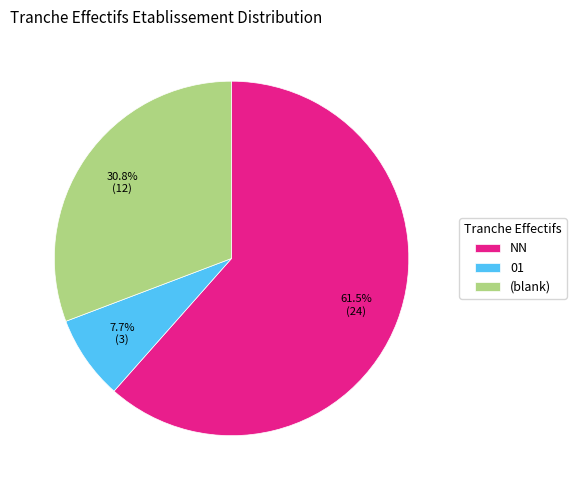

Is the sum of (blank) and NN greater than half?

Yes